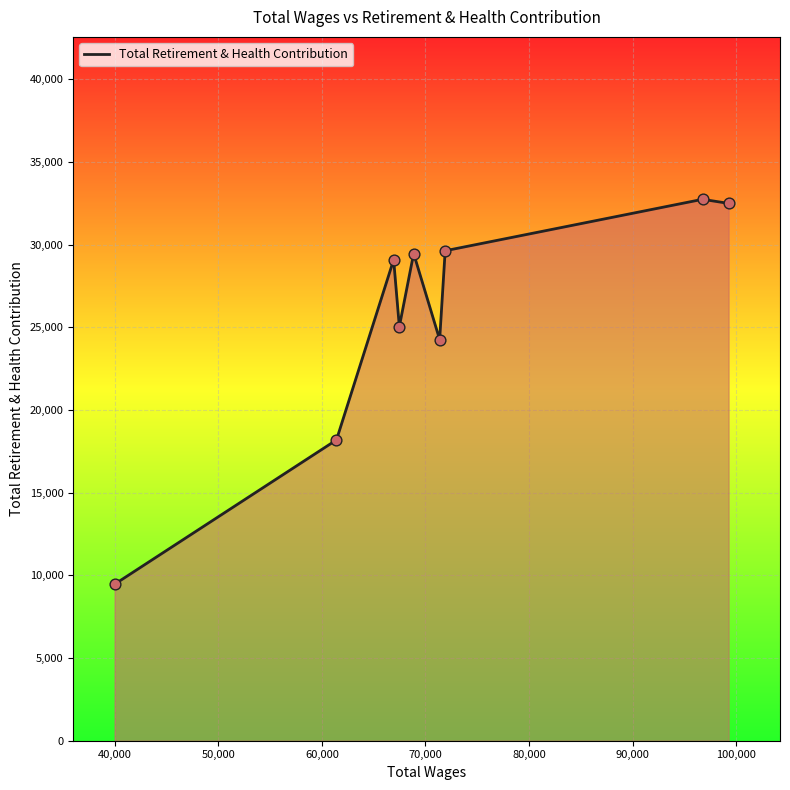

What is the greatest value displayed?

32750